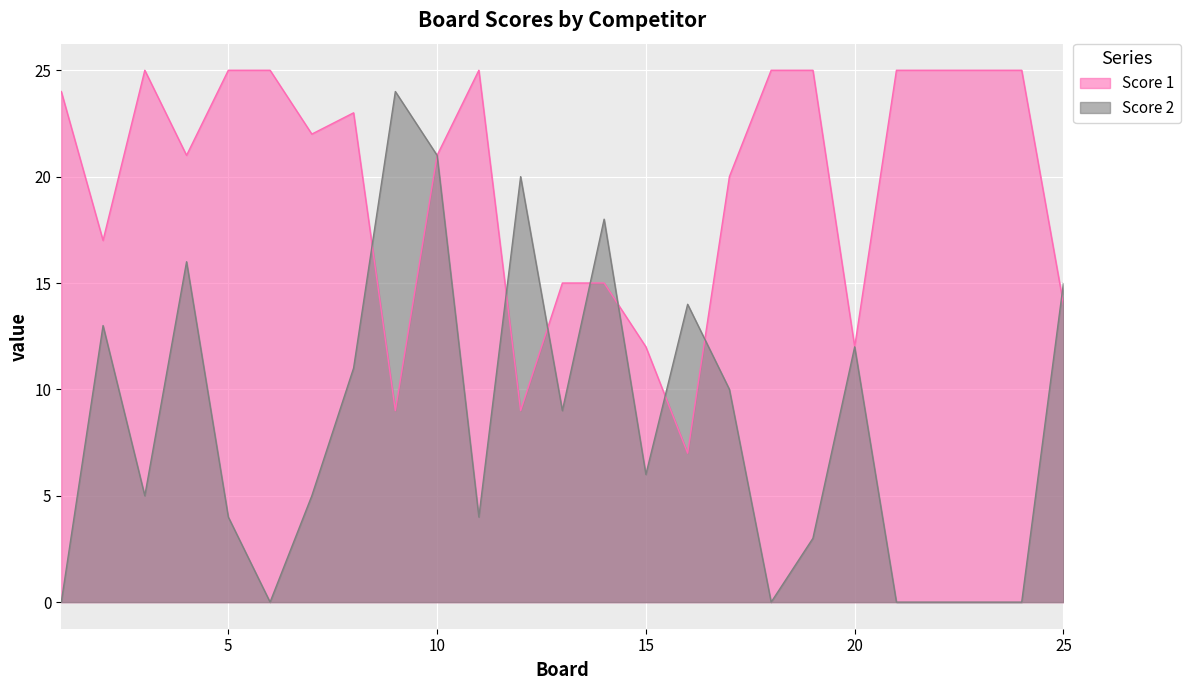

What are all the series names shown in the legend?

Score 1, Score 2